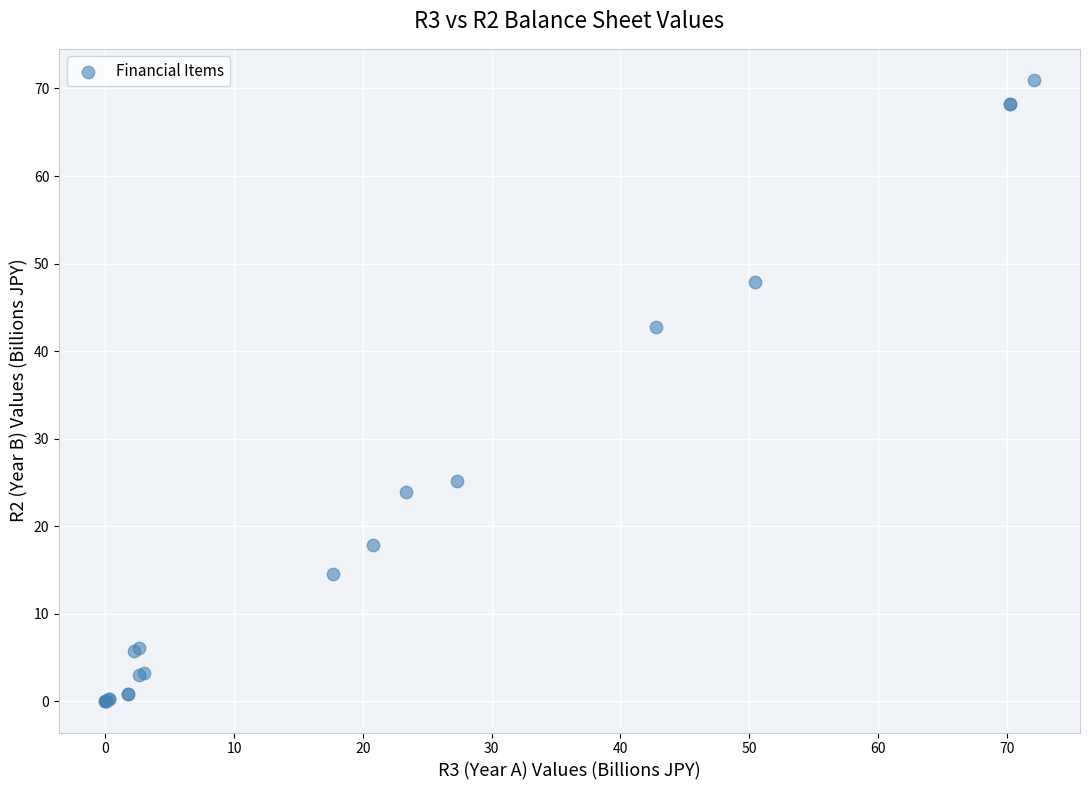

What Y value in the scatter plot is closest to 35?

42.8